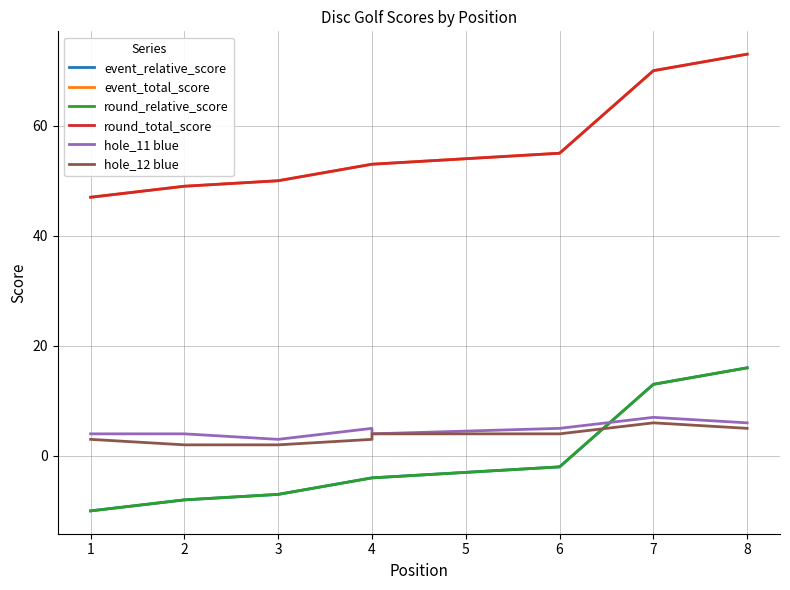

Rank the categories by round_total_score value from lowest to highest.

1, 2, 3, 4, 4, 6, 7, 8